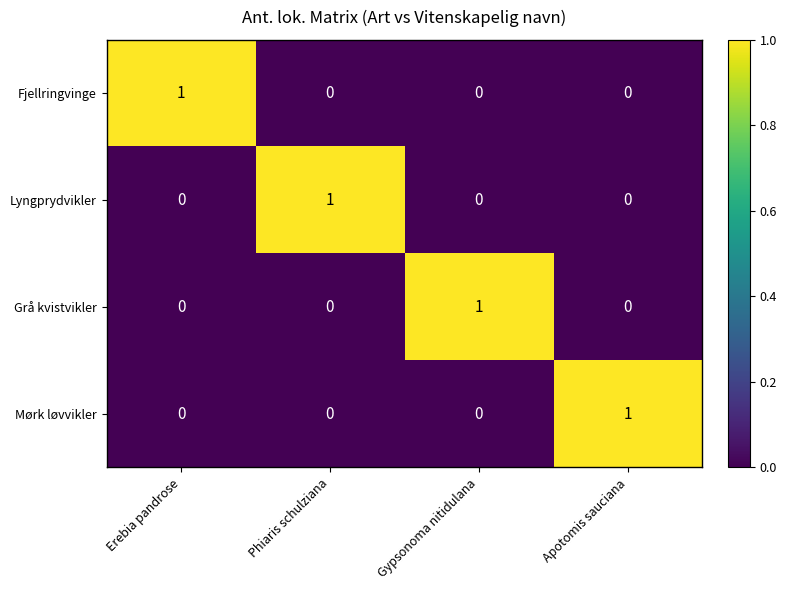

At how many categories does at least one series exceed 0?

4